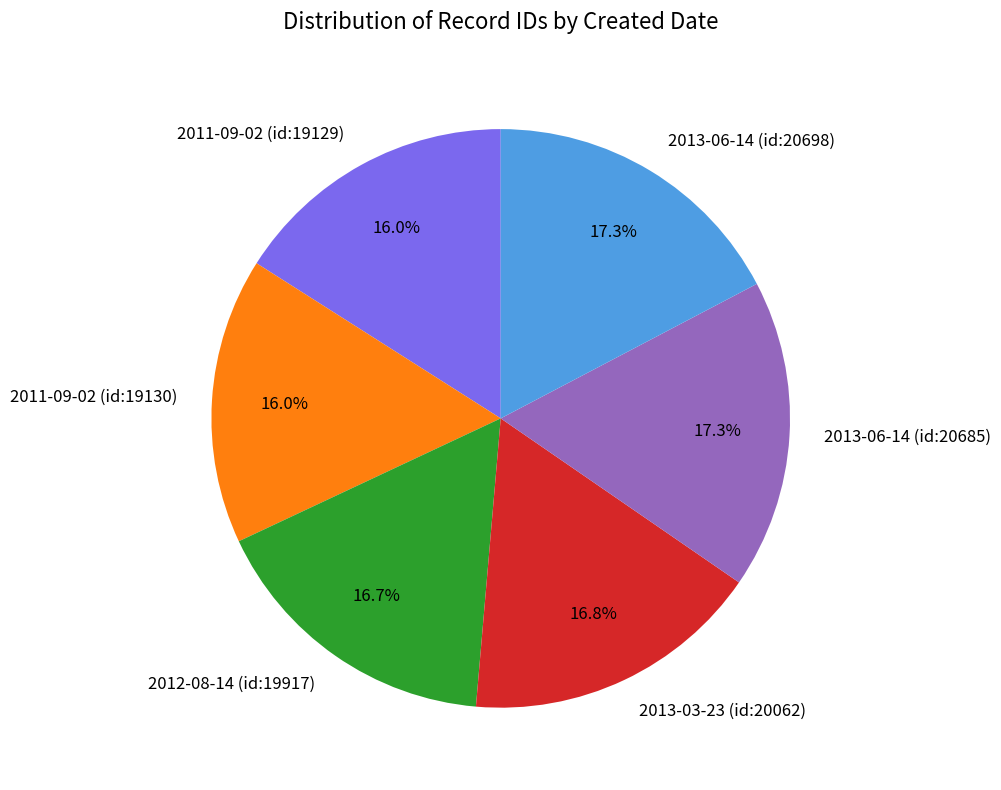

Between 2011-09-02 (id:19129) and 2013-06-14 (id:20698), which is larger?

2013-06-14 (id:20698)